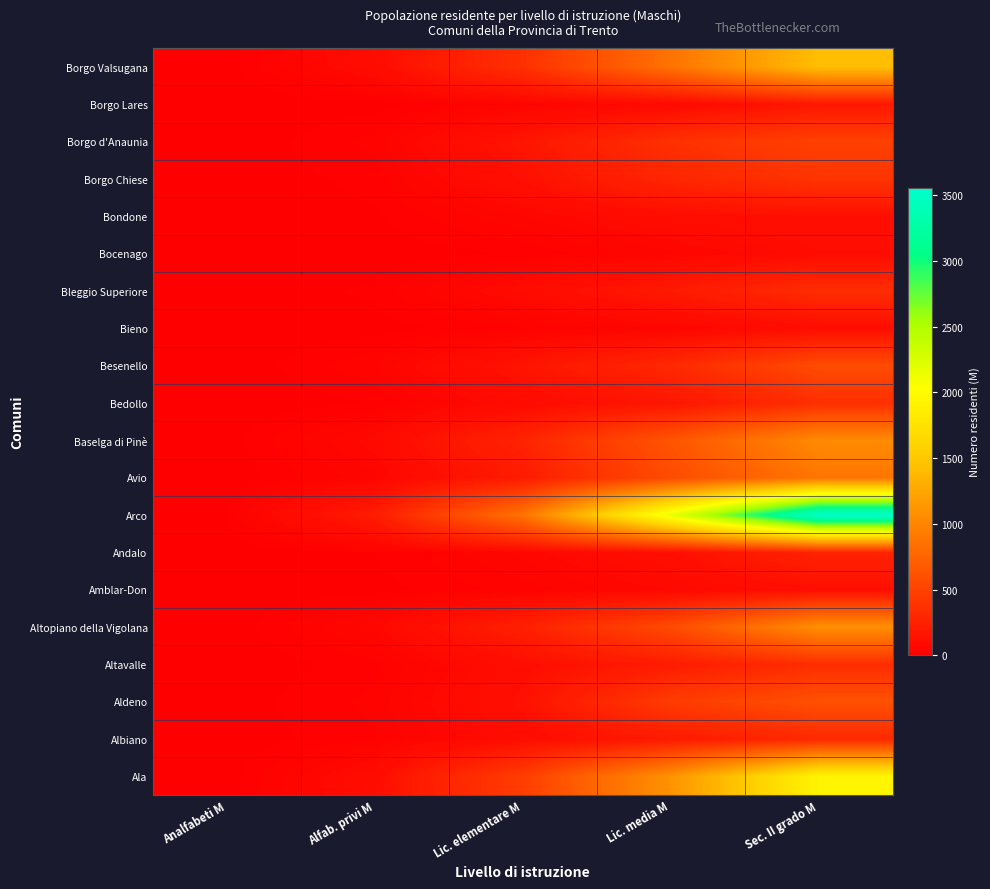

At how many categories does at least one series exceed 136?

4